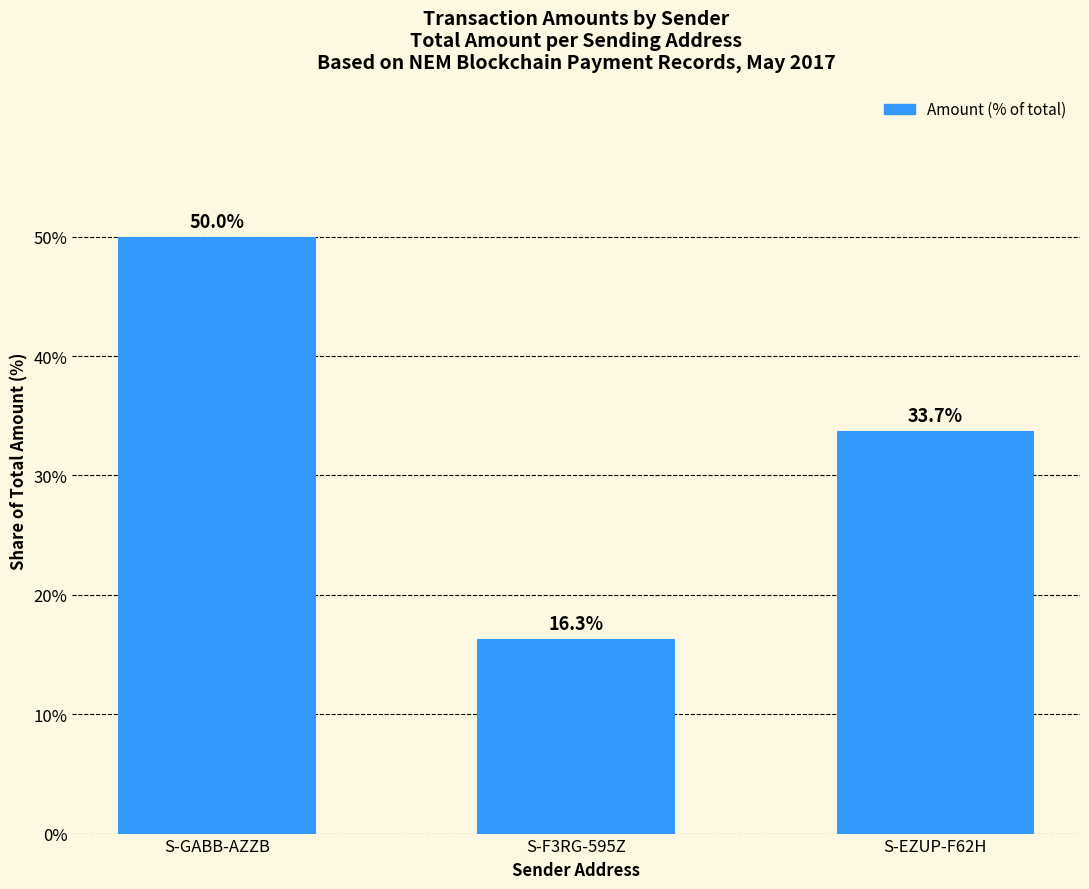

How many values are below 33?

1